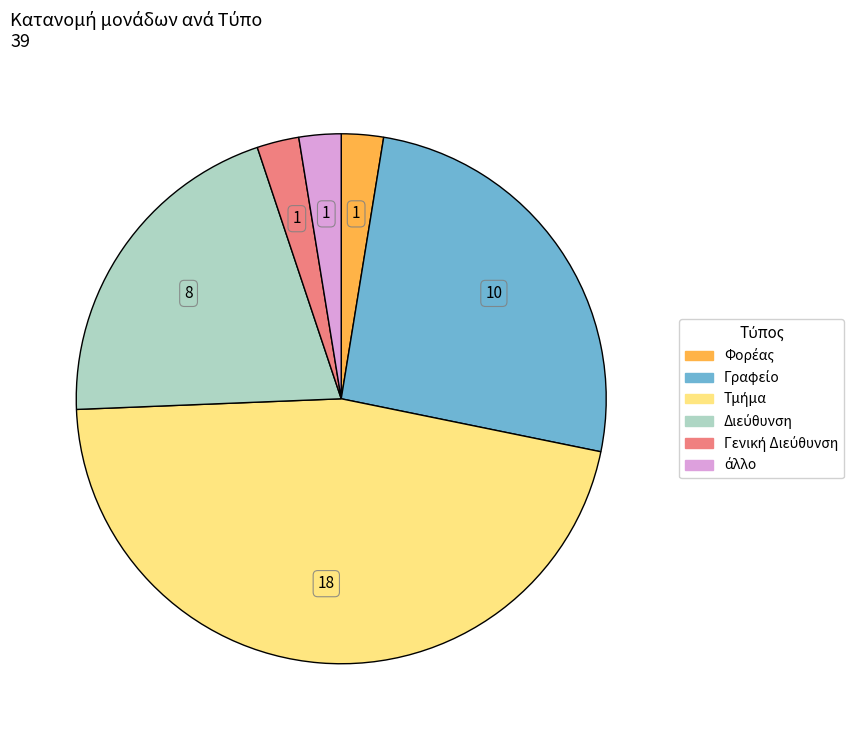

How many slices are in this pie chart?

6